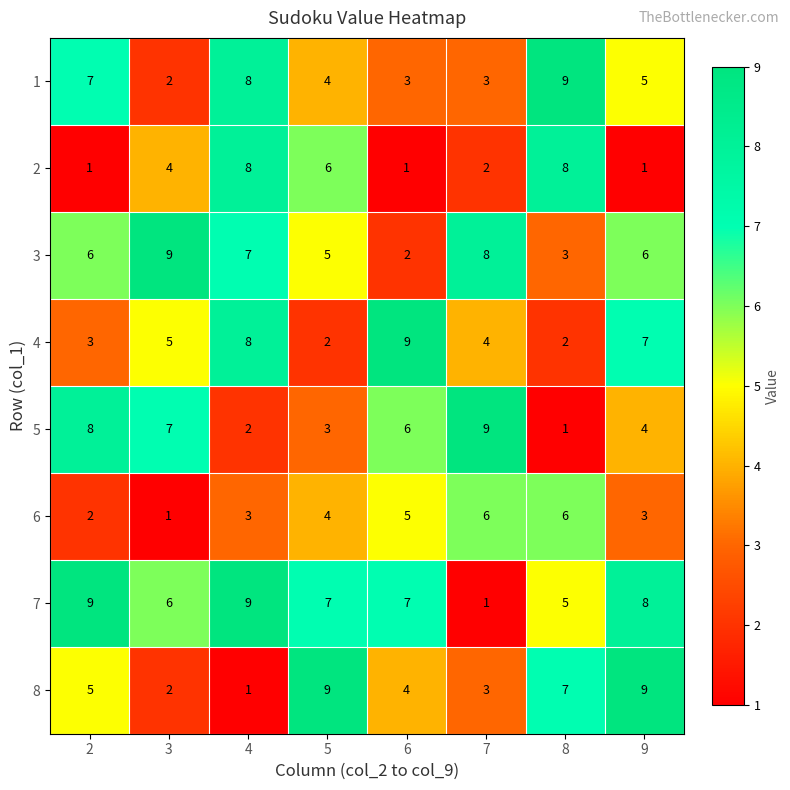

At how many categories does at least one series exceed 8?

8